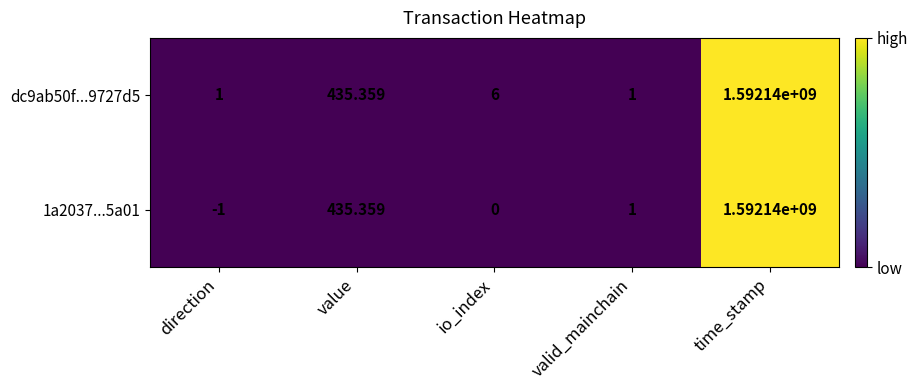

Which category has the highest value across all series?

time_stamp